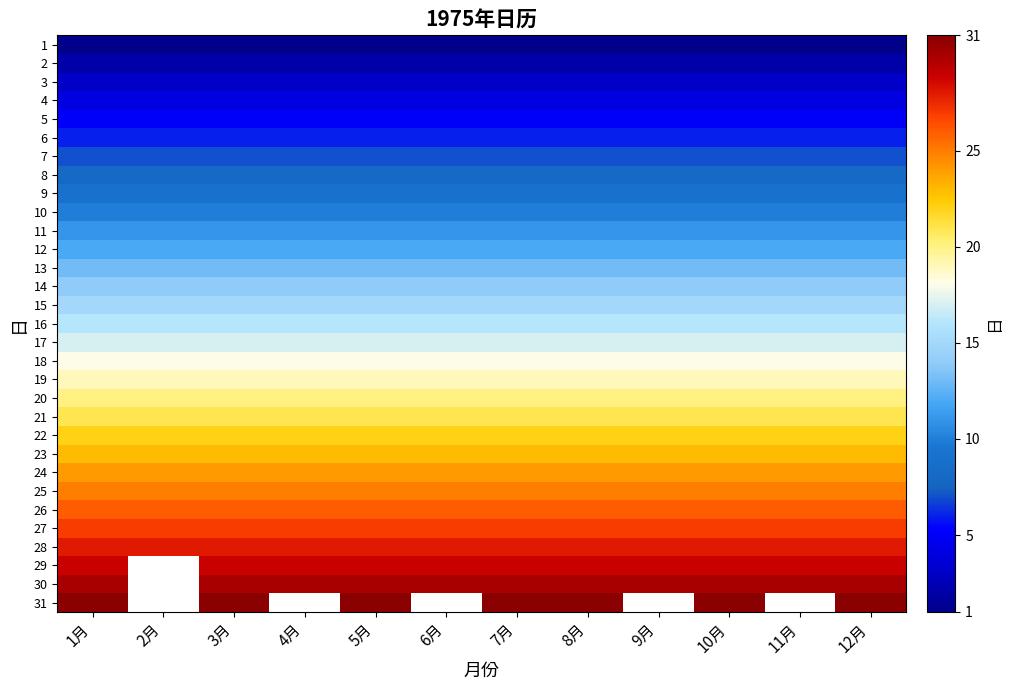

At which label is 17 closest to 17?

1月